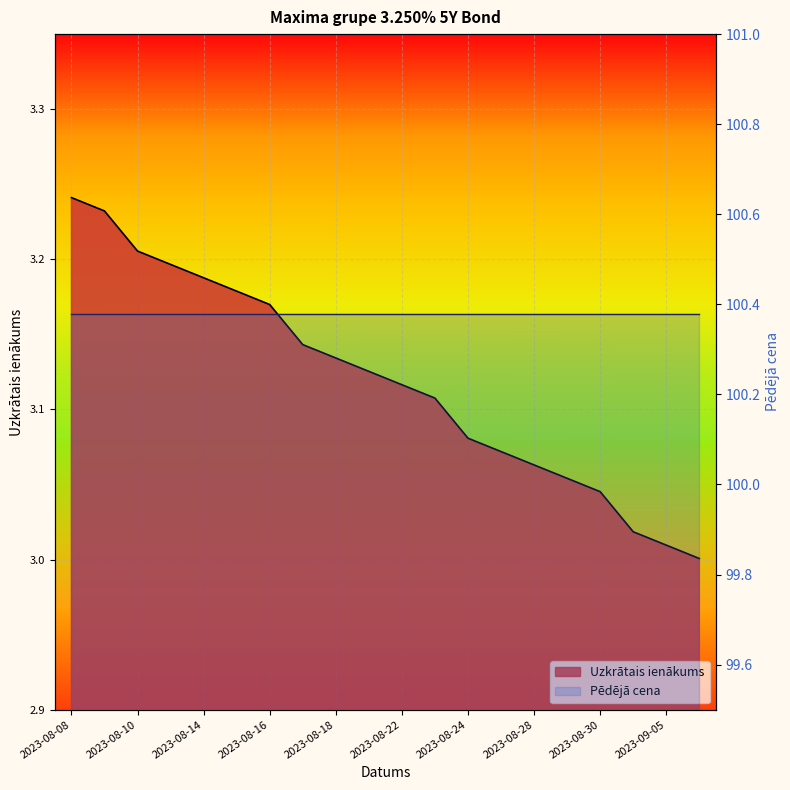

List the labels in order of value, largest first.

2023-08-08, 2023-08-09, 2023-08-10, 2023-08-11, 2023-08-14, 2023-08-15, 2023-08-16, 2023-08-17, 2023-08-18, 2023-08-21, 2023-08-22, 2023-08-23, 2023-08-24, 2023-08-25, 2023-08-28, 2023-08-29, 2023-08-30, 2023-08-31, 2023-09-05, 2023-09-08